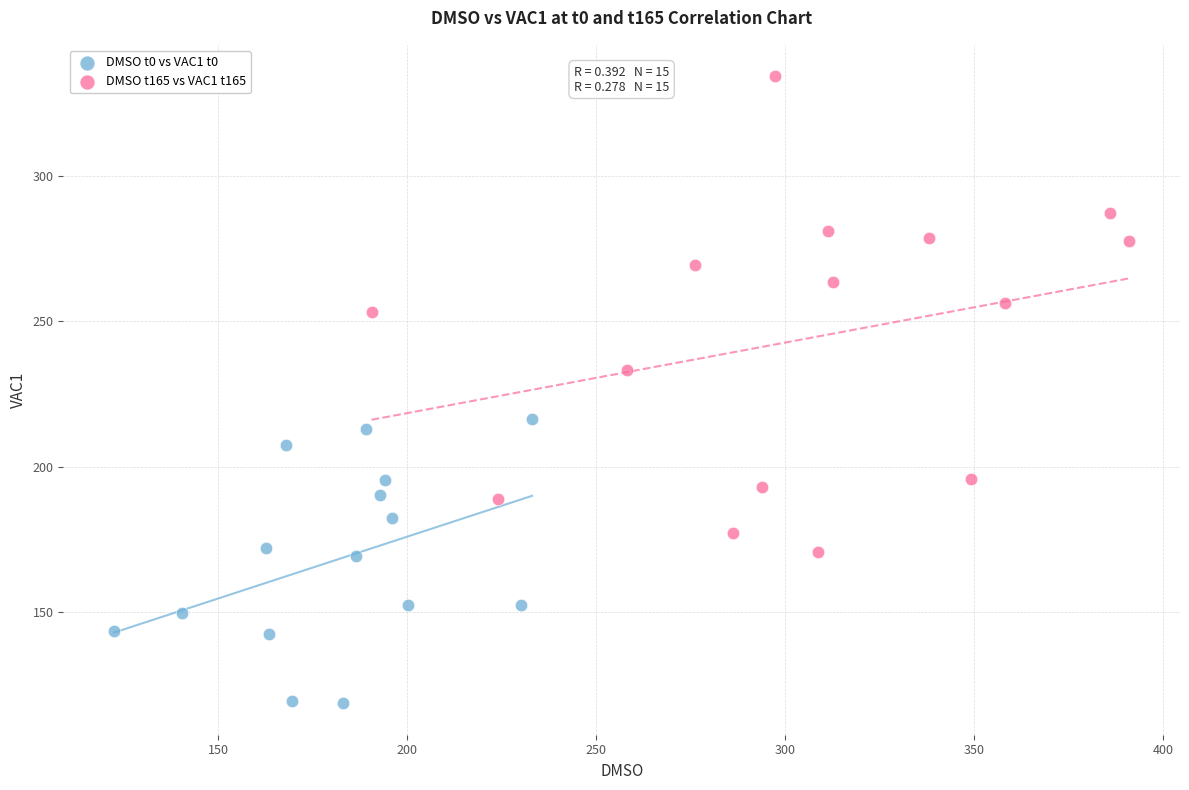

Which series has the largest Y range (max minus min)?

DMSO t165 vs VAC1 t165